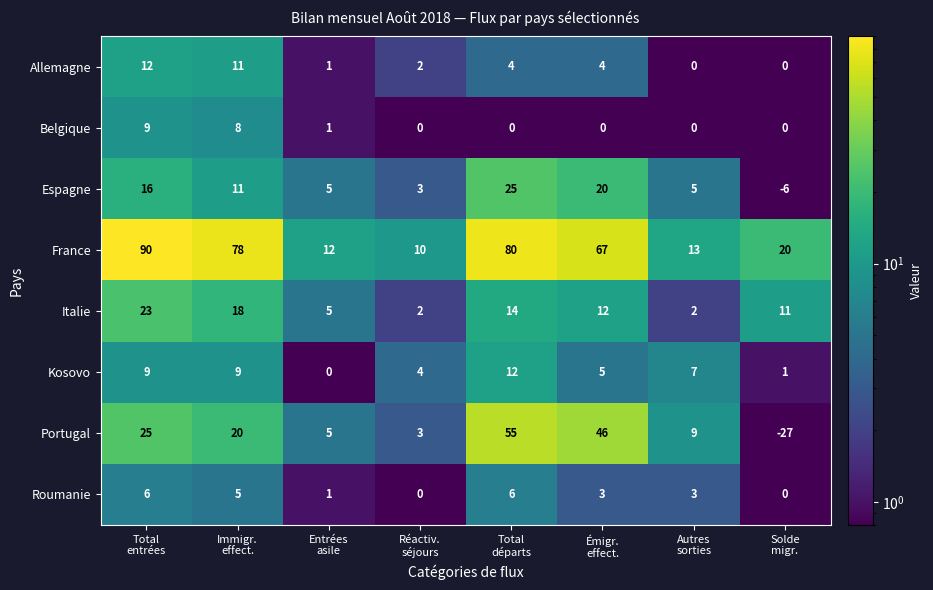

What is the sum of all Espagne values?

79